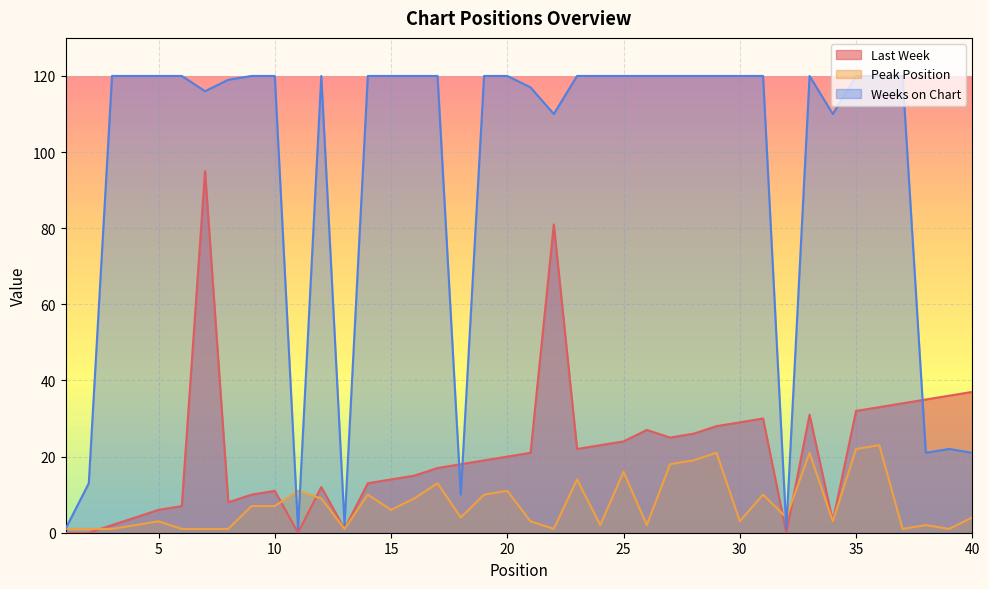

Is it true that Last Week equals 8 at 8?

True